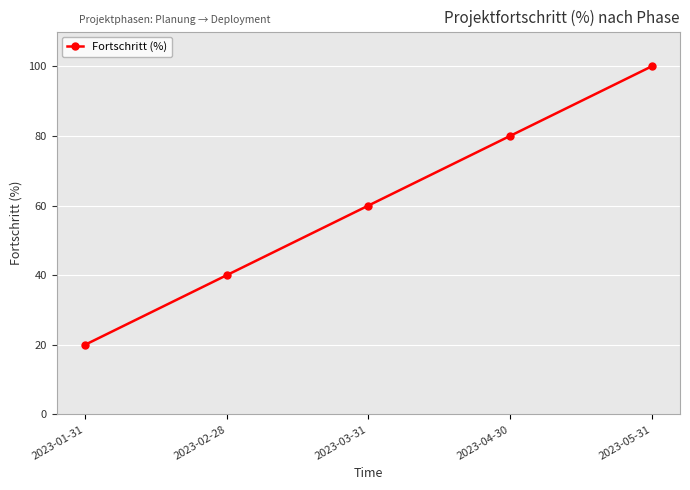

Reading left to right, transcribe all the data shown in this chart.

2023-01-31=20	2023-02-28=40	2023-03-31=60	2023-04-30=80	2023-05-31=100